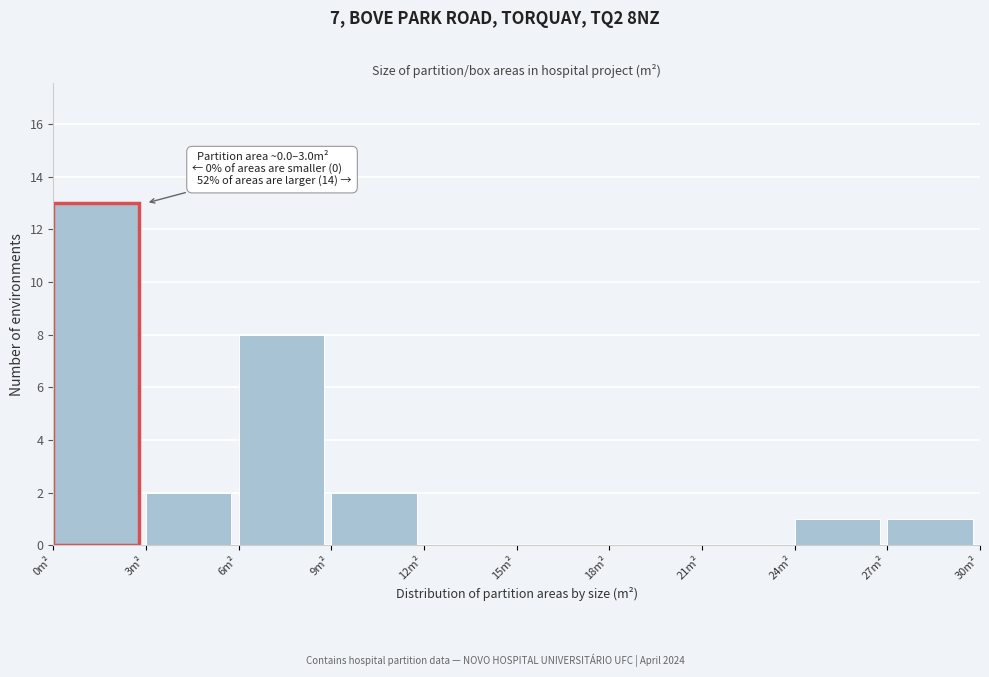

Over which range of the x-axis is the bar tallest?

0 to 3